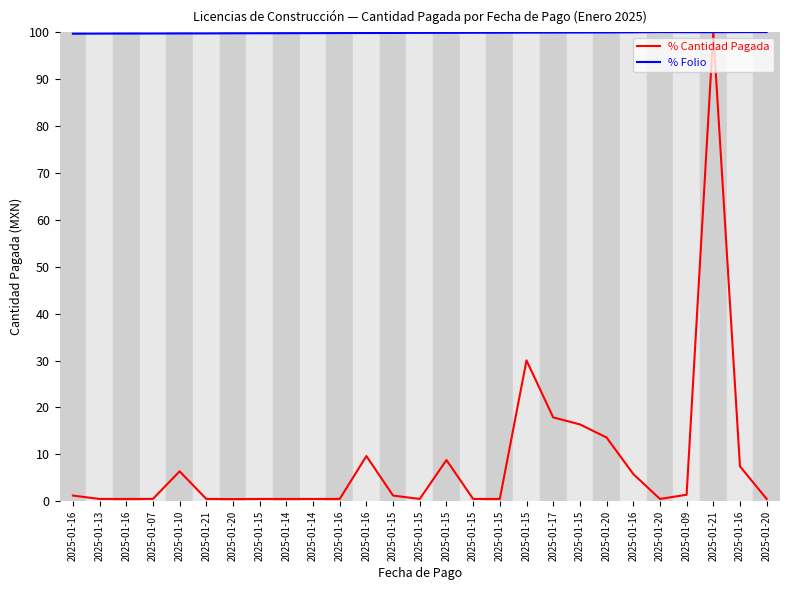

How many lines are shown in the chart?

2